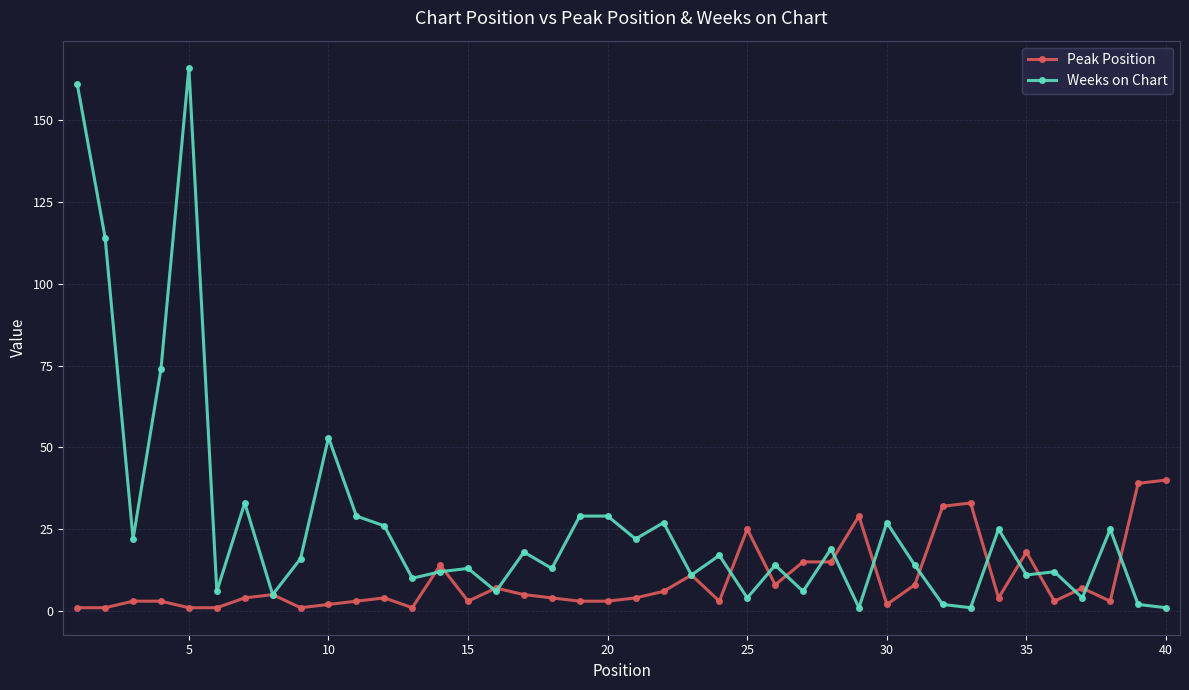

True or false: Peak Position has more than 1 points higher than both neighbors.

True